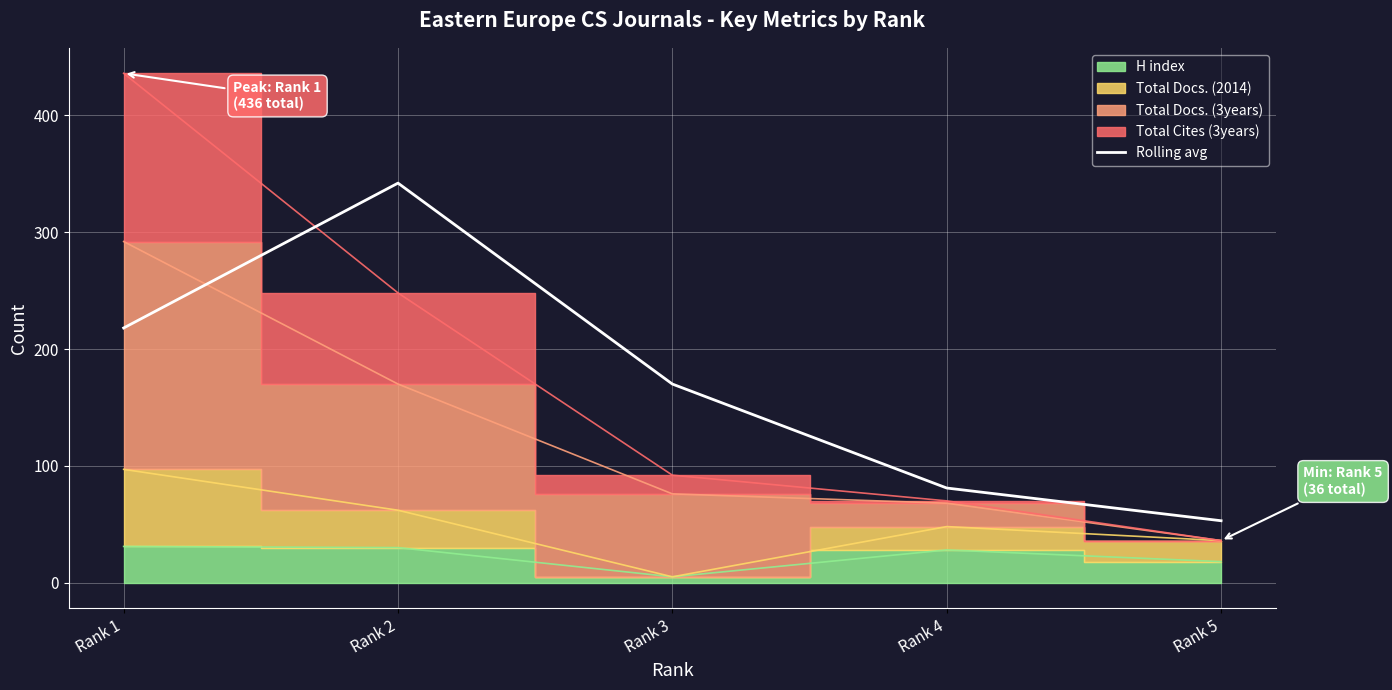

The value at Rank 5 is 72. True or false?

False